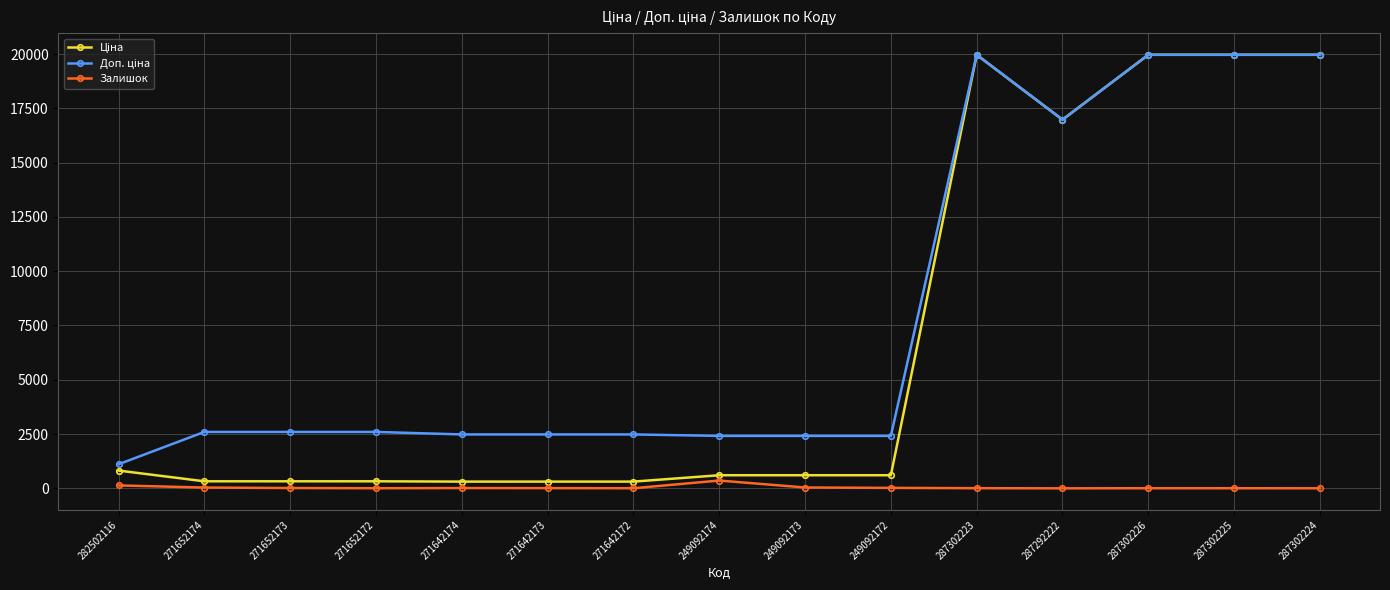

What is the greatest value displayed?

19964.2